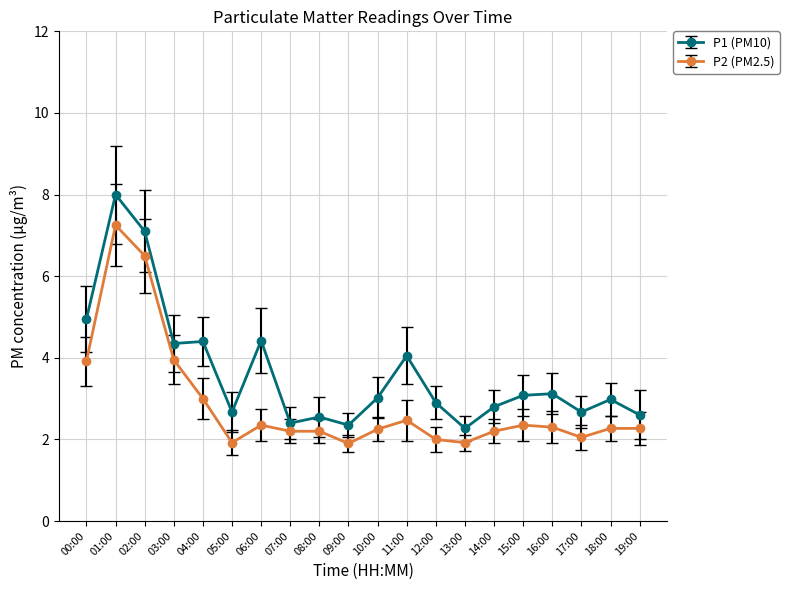

What is the sum of the P1 (PM10) values at 15:00 and 04:00?

7.5